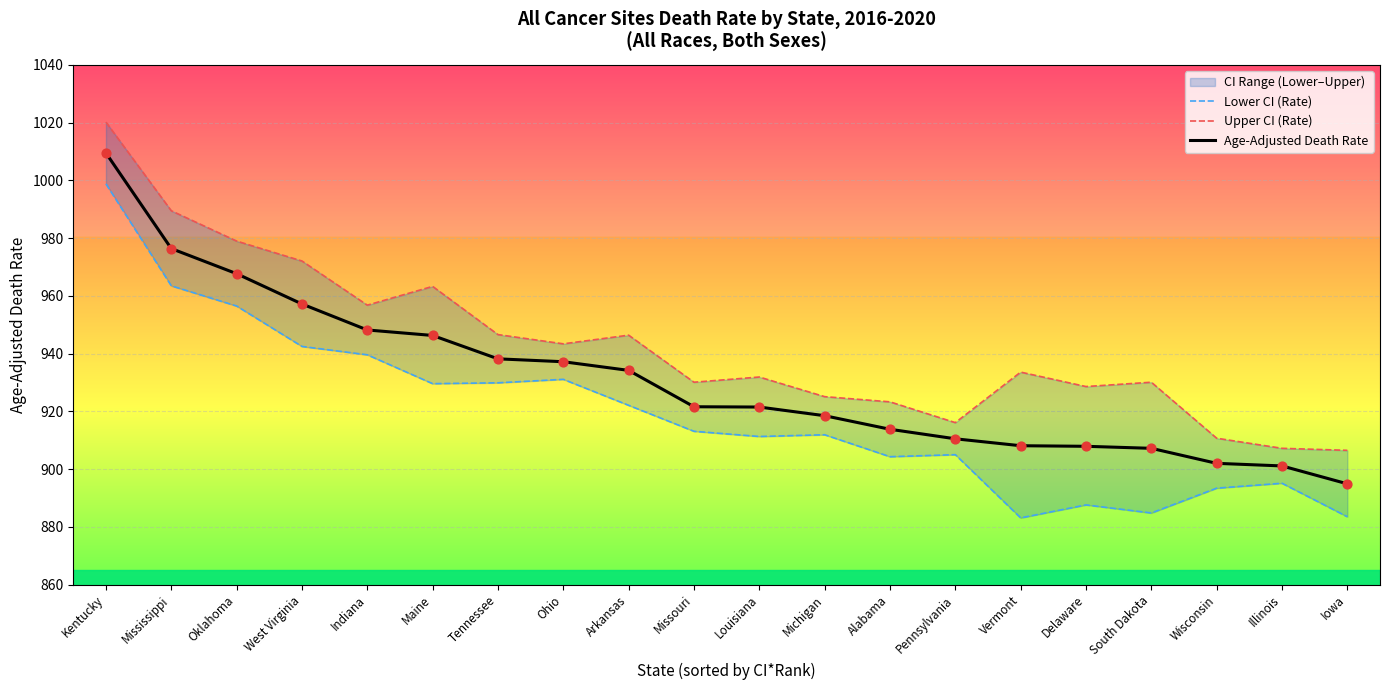

At how many categories does at least one series exceed 907?

19